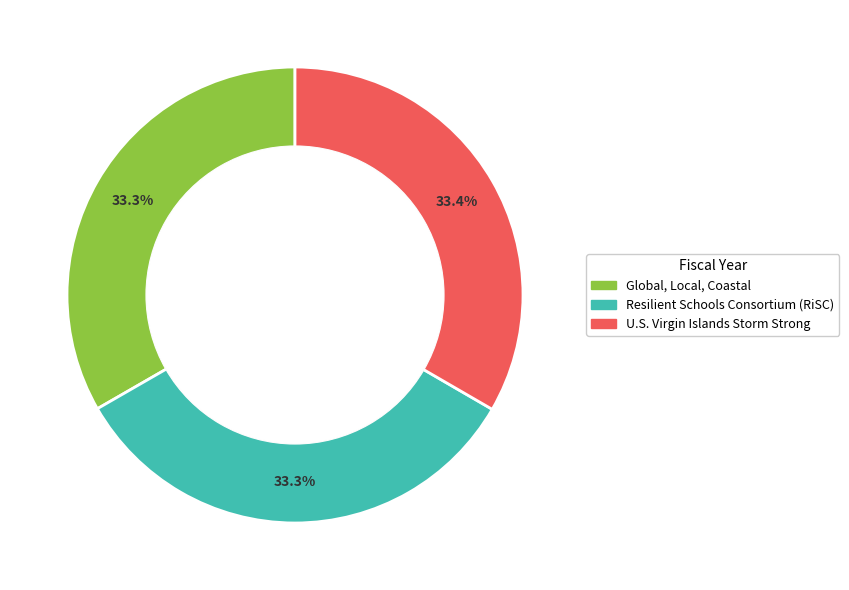

The Resilient Schools Consortium (RiSC) slice represents 27% of the pie. True or false?

False